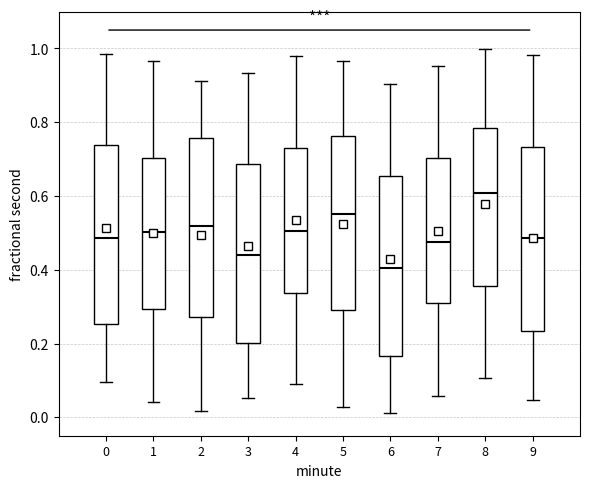

Which box's median line is the lowest?

6